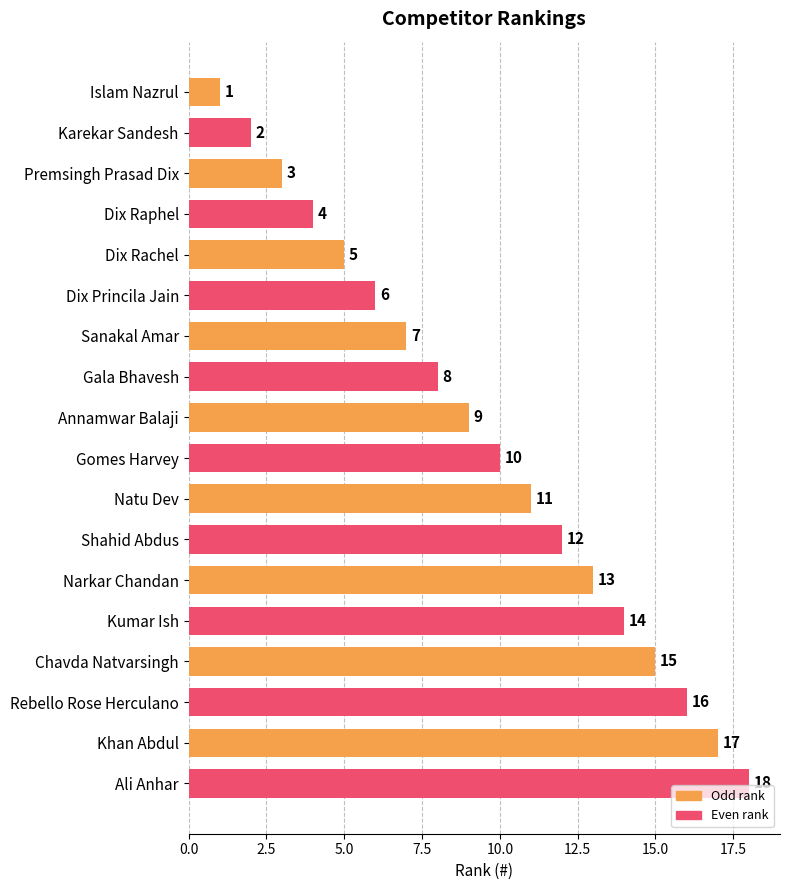

Where is the data nearest to the value 9?

Annamwar Balaji